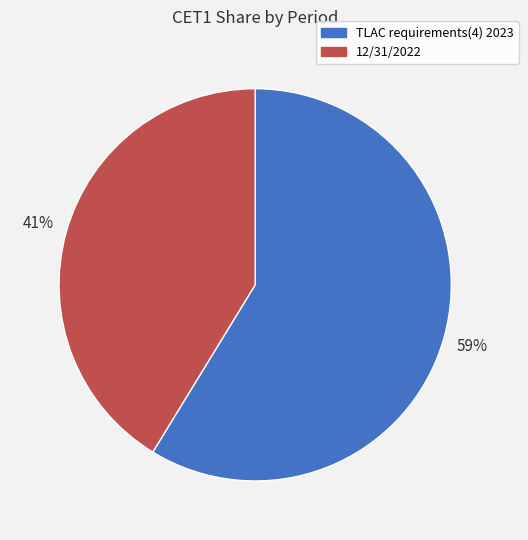

To the nearest percent, what portion does 12/31/2022 represent?

41%